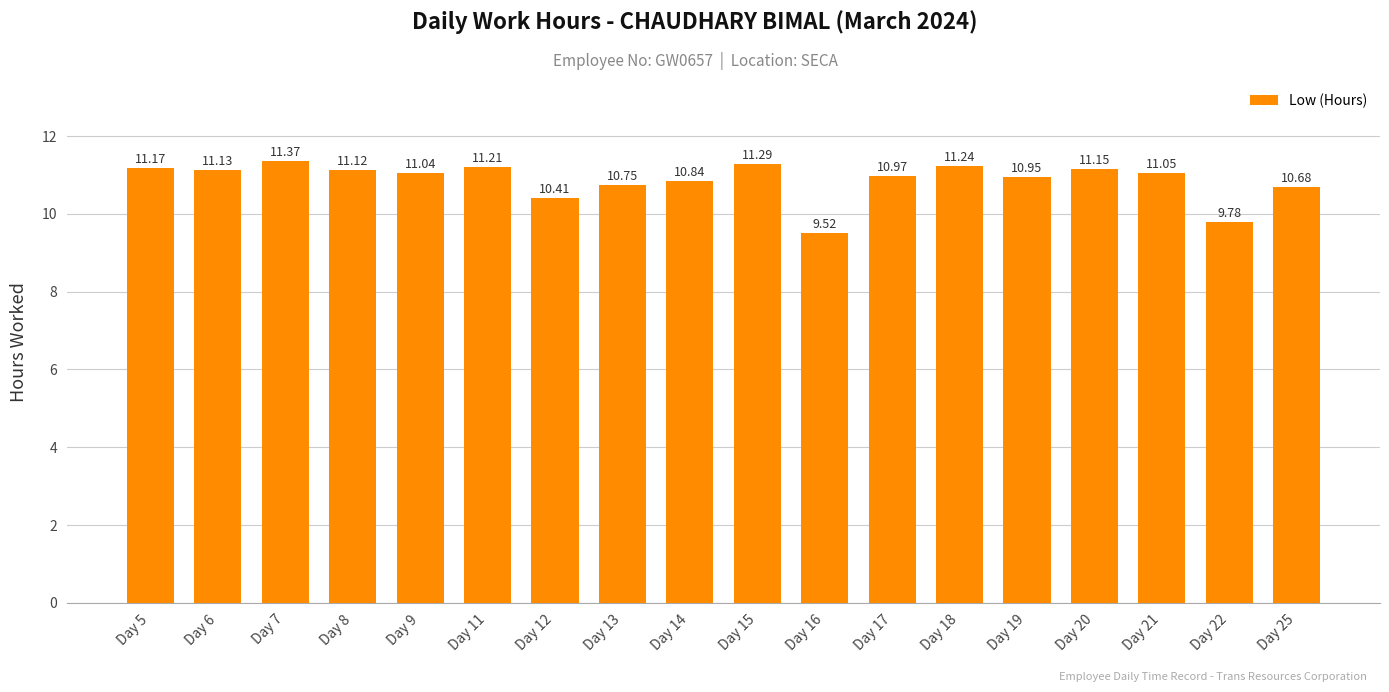

What is the value of the 10th bar from the left?

11.3